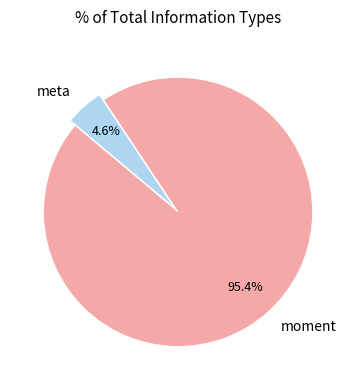

Count the number of slices in the pie.

2